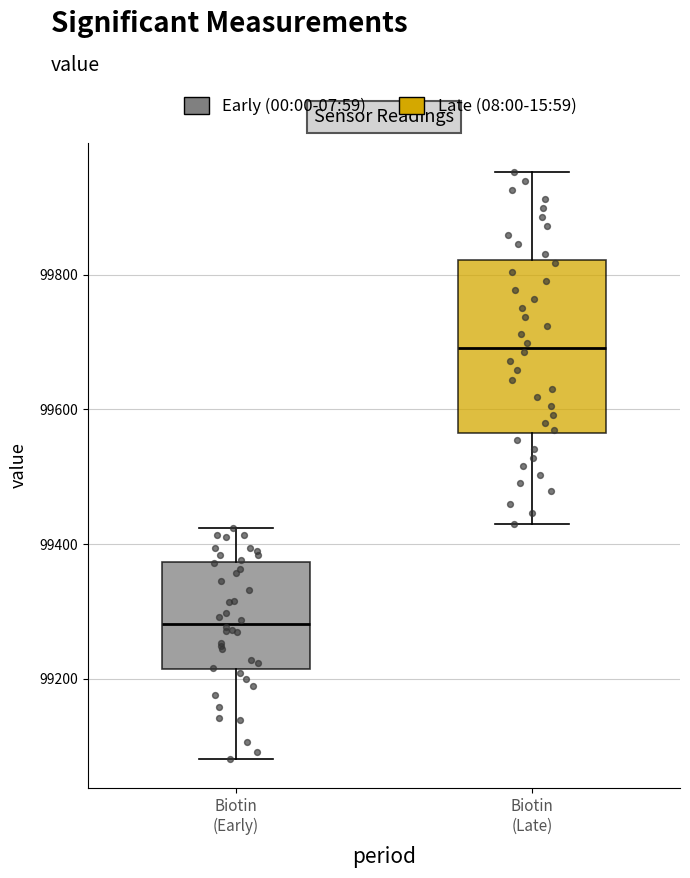

Where does the upper whisker of the box for Biotin (Late) end on the y-axis? The values are not printed on the chart, so give them approximately, as read against the axis.

99960